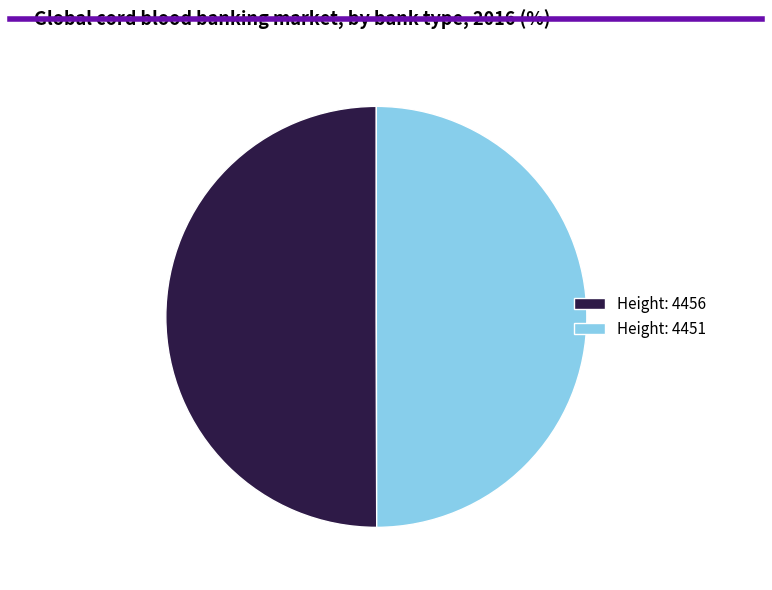

Is it true that Height: 4456 is 50% of the pie?

True